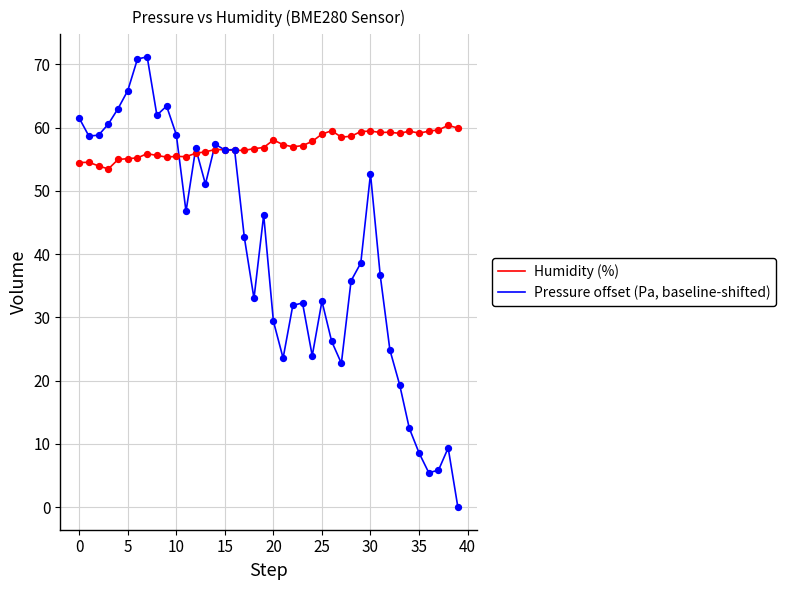

What are all the series names shown in the legend?

Humidity (%), Pressure offset (Pa, baseline-shifted)